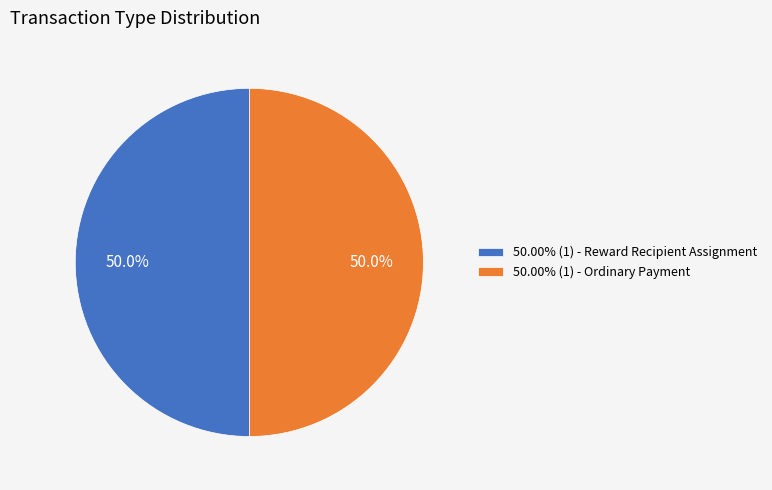

To the nearest percent, what is the average slice percentage?

50%